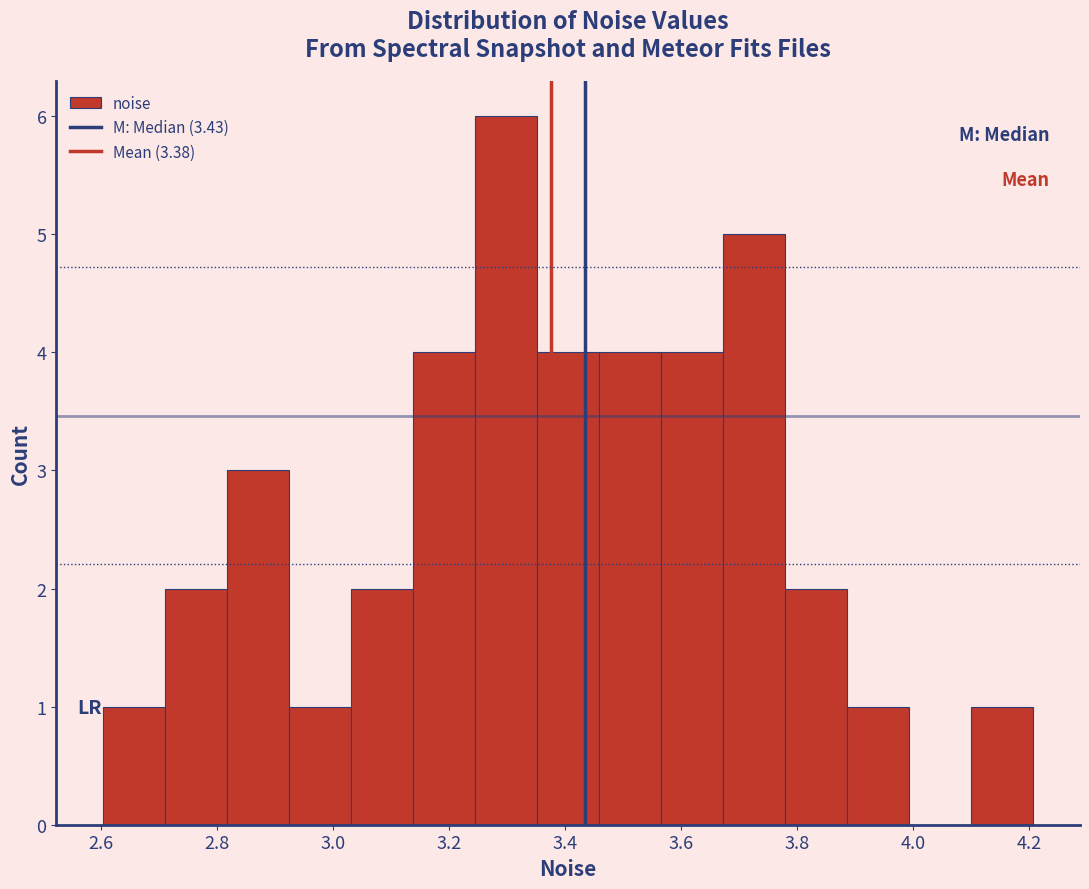

Reading left to right, list every bar in this chart as the range it spans on the x-axis followed by its height. Neither the bar edges nor the heights are printed on the chart, so give them approximately, as read against the axes.

2.60 to 2.70: 1
2.70 to 2.82: 2
2.82 to 2.92: 3
2.92 to 3.04: 1
3.04 to 3.14: 2
3.14 to 3.24: 4
3.24 to 3.36: 6
3.36 to 3.46: 4
3.46 to 3.56: 4
3.56 to 3.68: 4
3.68 to 3.78: 5
3.78 to 3.88: 2
3.88 to 4.00: 1
4.00 to 4.10: 0
4.10 to 4.20: 1